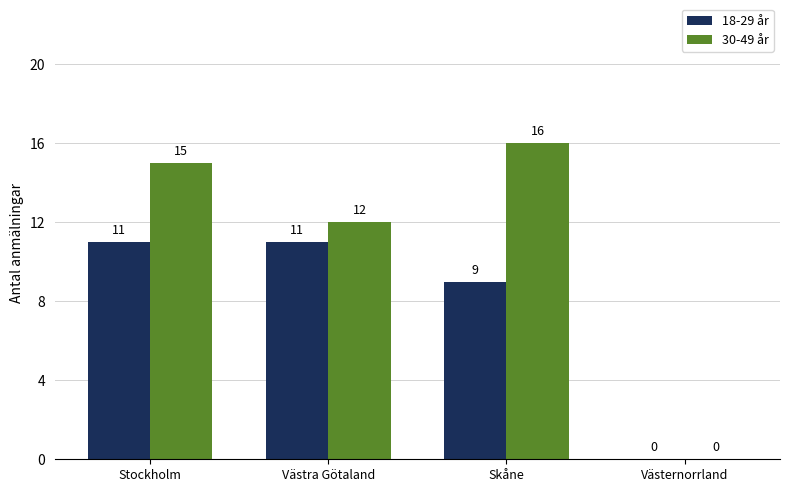

Are the bars horizontal?

No